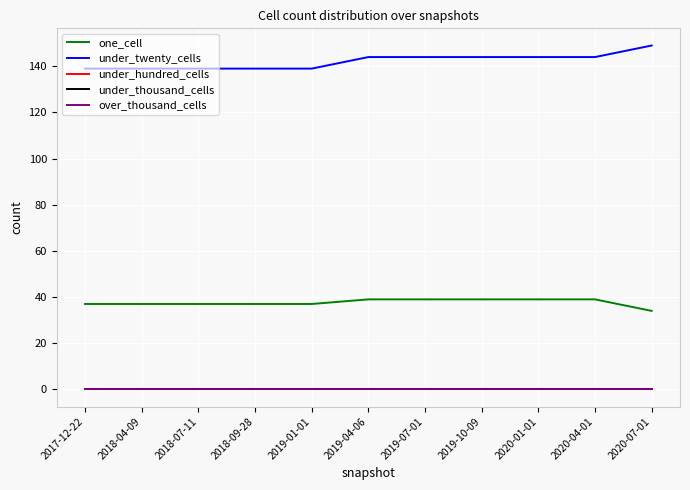

Does the chart display data point markers on the line(s)?

No